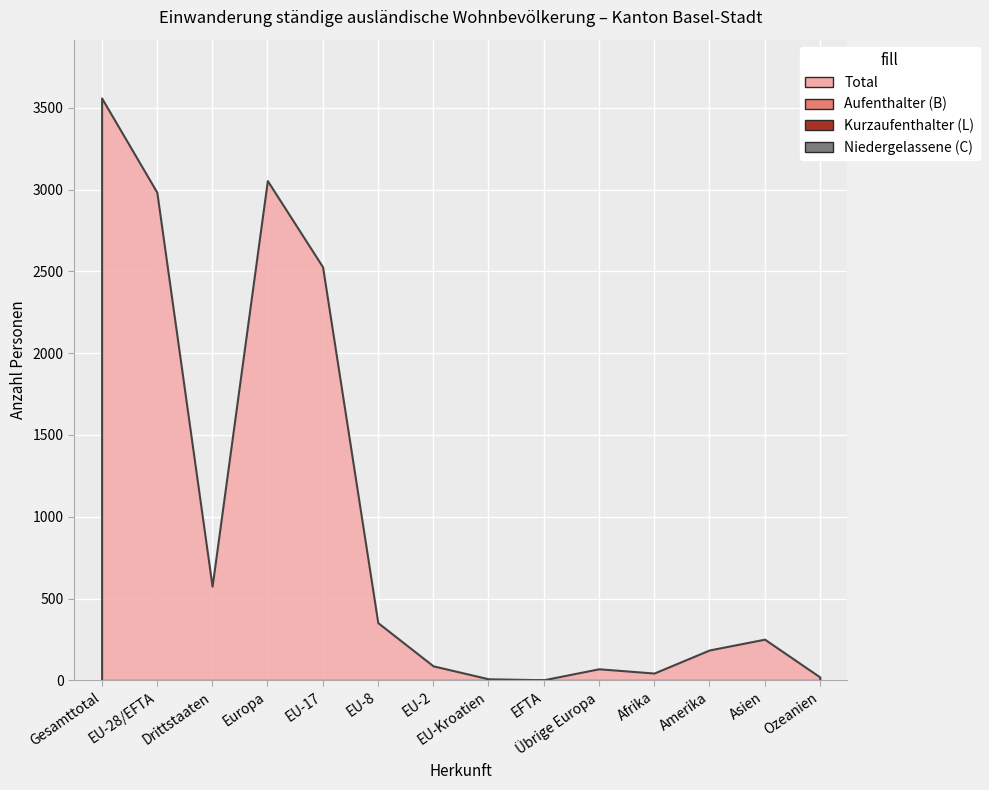

How many series are shown in this chart?

4